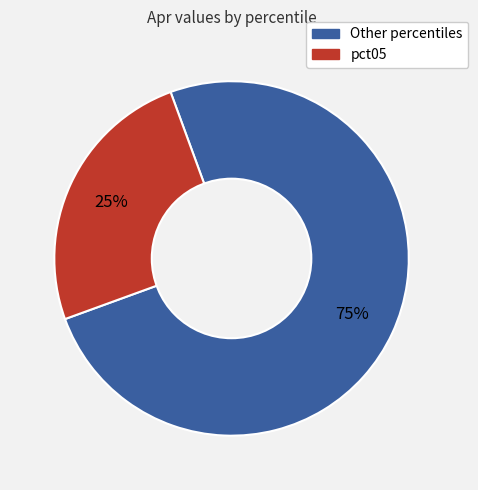

To the nearest percent, what is the difference between the largest and smallest slice percentages?

50%